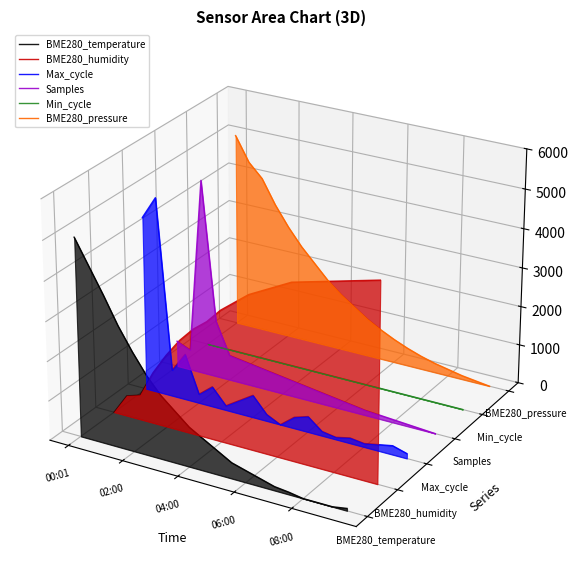

True or false: Min_cycle and BME280_humidity cross at least once.

True